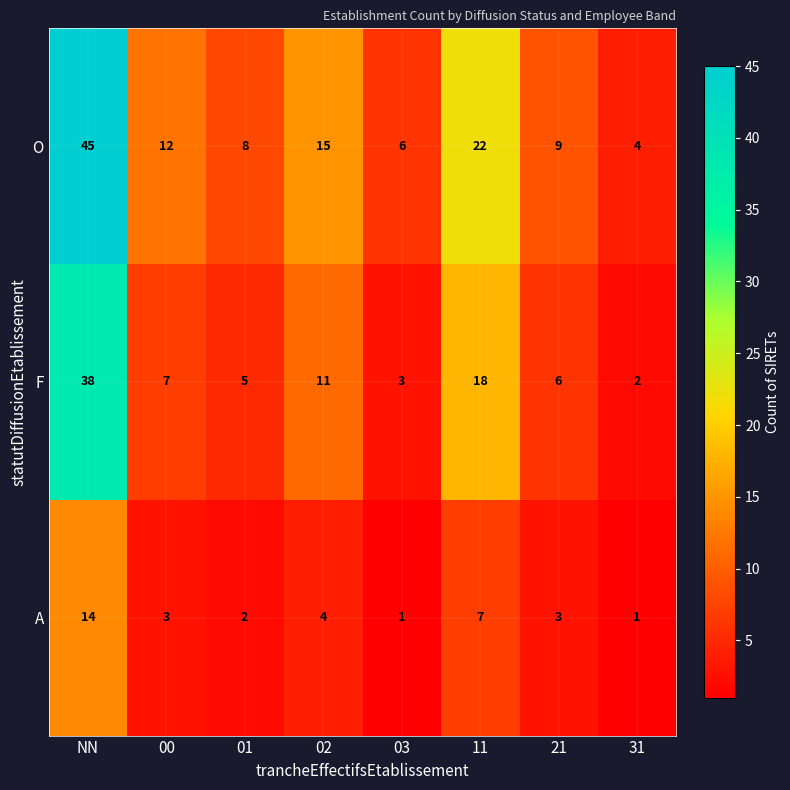

At which label does O reach its peak?

NN